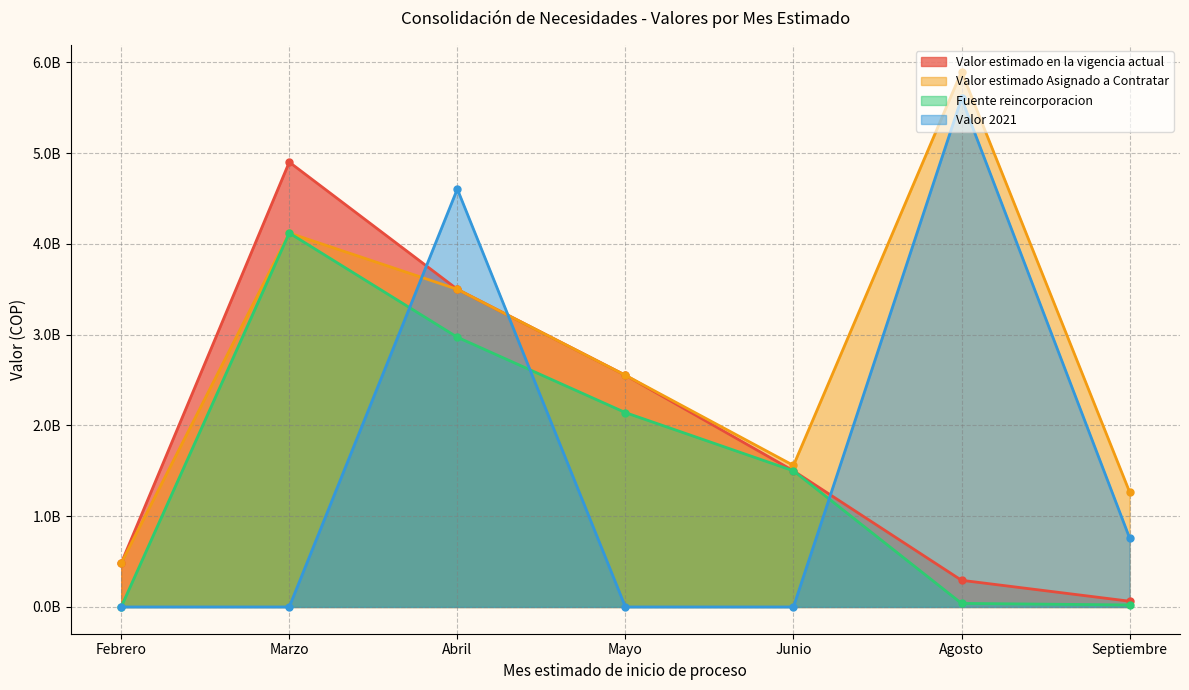

How many lines are shown in the chart?

4